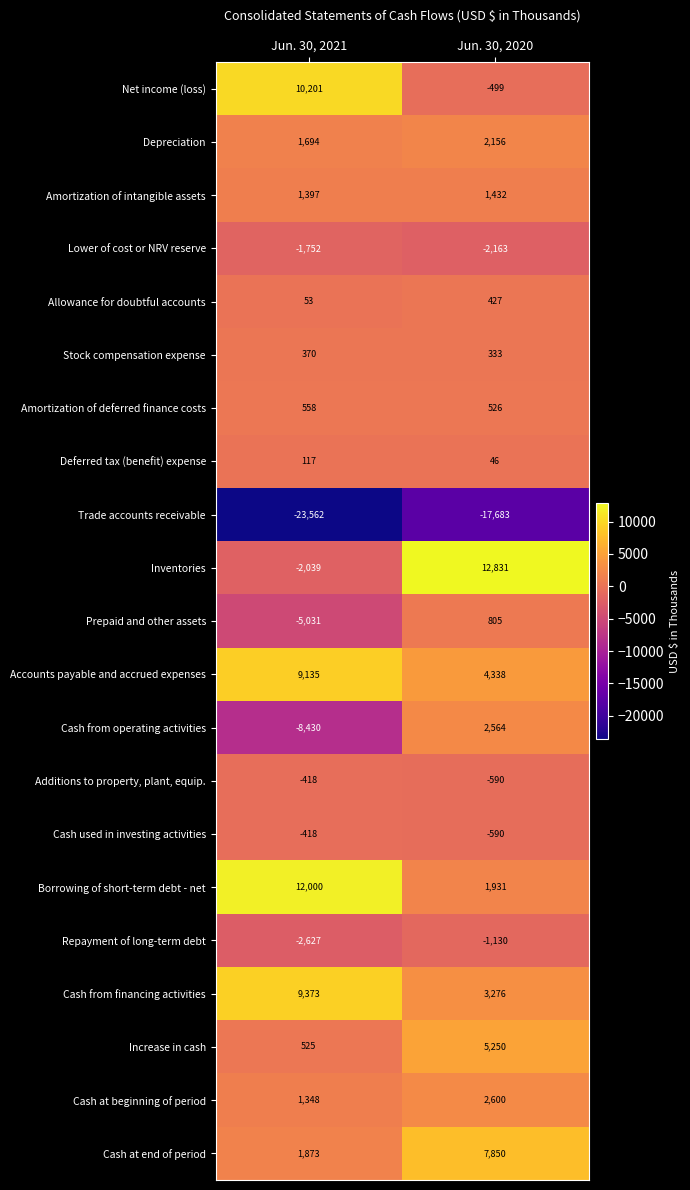

What is the total value across all series at Jun. 30, 2020?

23710